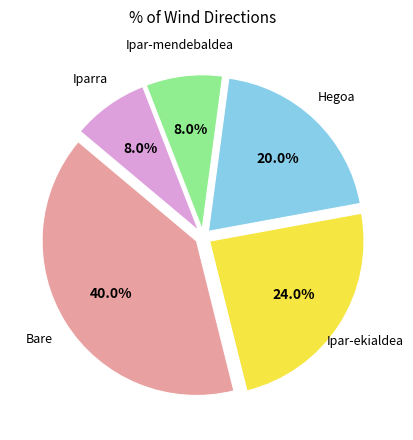

To the nearest percent, what is the difference between the largest and smallest slice percentages?

32%